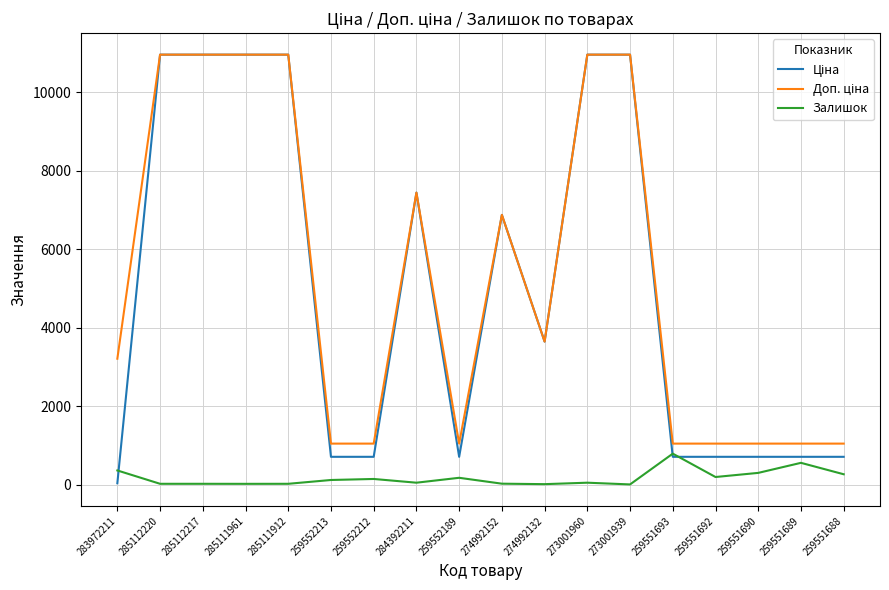

What is the highest value of the Залишок series?

786.0